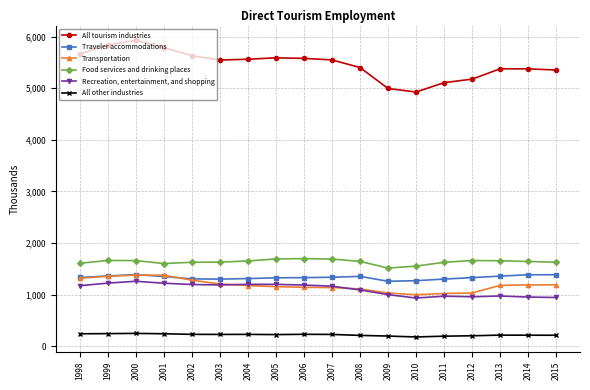

Is it true that Recreation, entertainment, and shopping equals 246.6 at 2006?

False